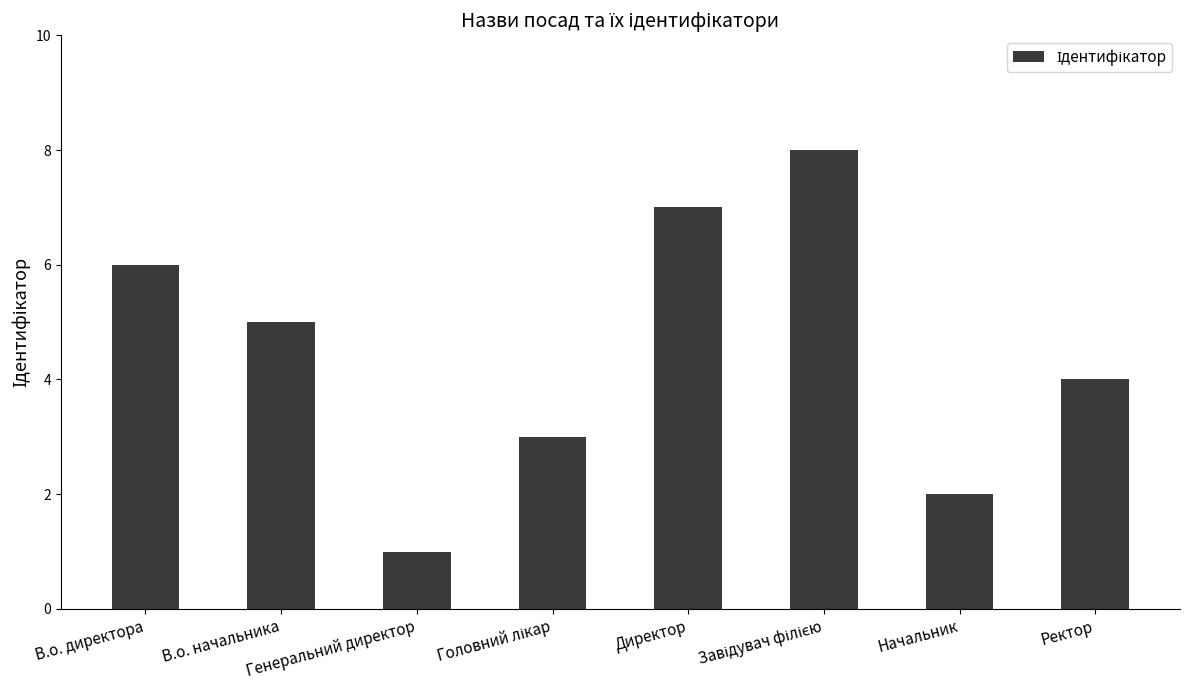

True or false: the data shows 4 at Ректор.

True